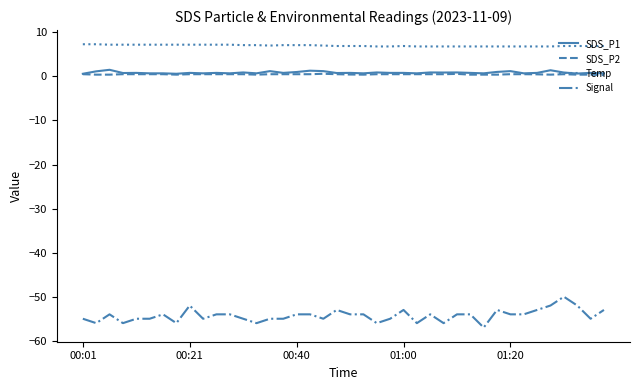

Which series has the largest total across all categories?

Temp